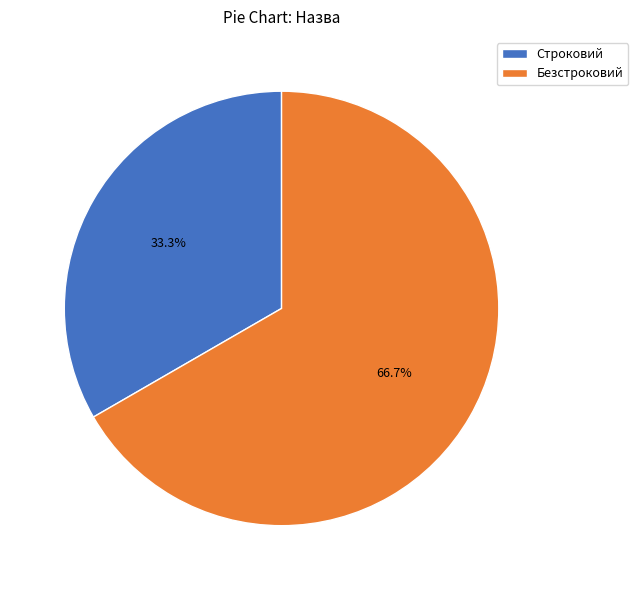

What is the ratio of the value at Строковий to the value at Безстроковий?

0.5